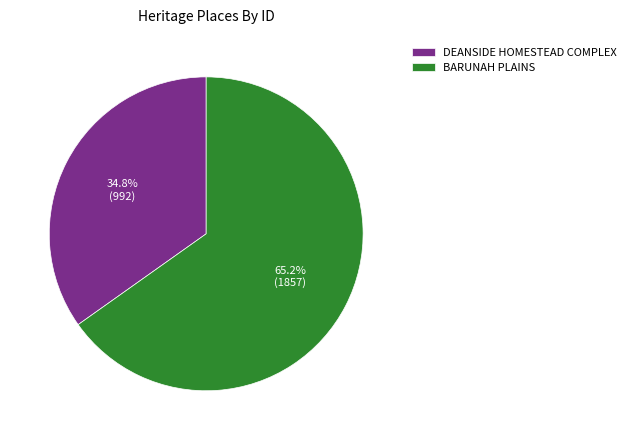

Is it true that BARUNAH PLAINS is 65% of the pie?

True